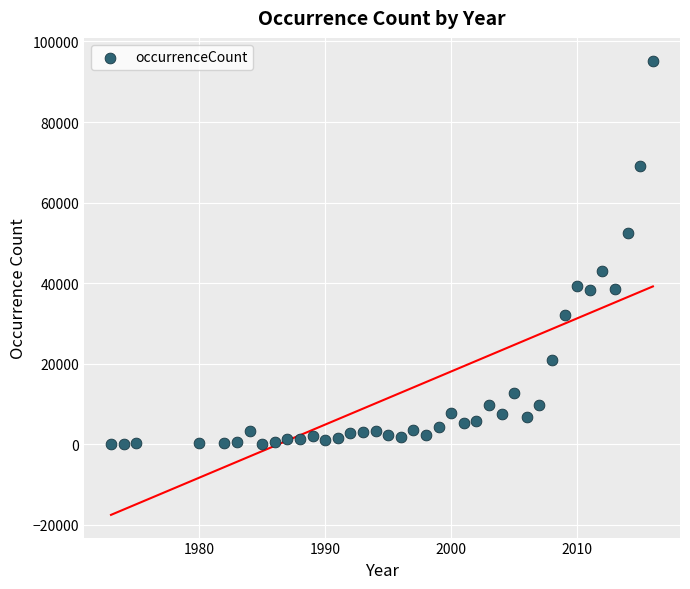

What is the range of Y values (max minus min)?

95247